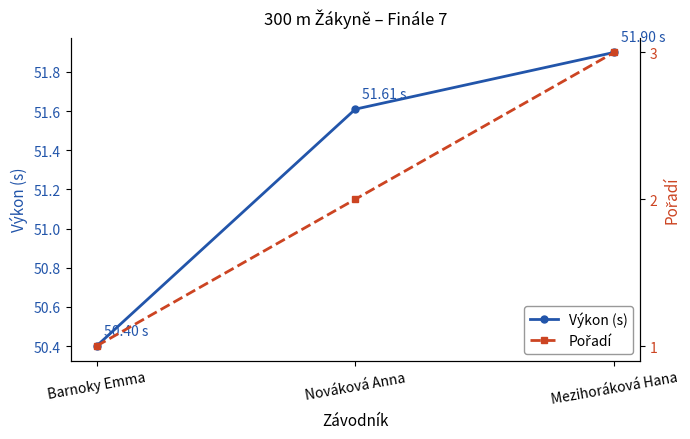

What is the difference between the highest and lowest values at Mezihoráková Hana?

48.9